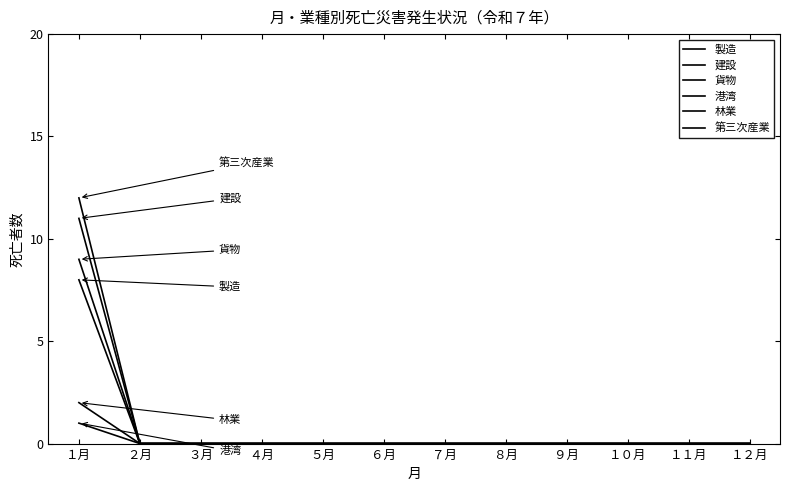

The value of 建設 at １２月 is 0. True or false?

True